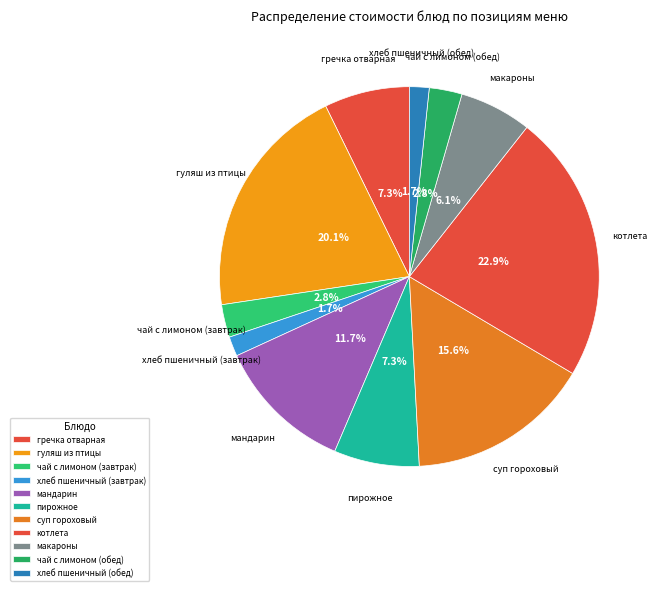

Is чай с лимоном (завтрак) the majority of the pie?

No